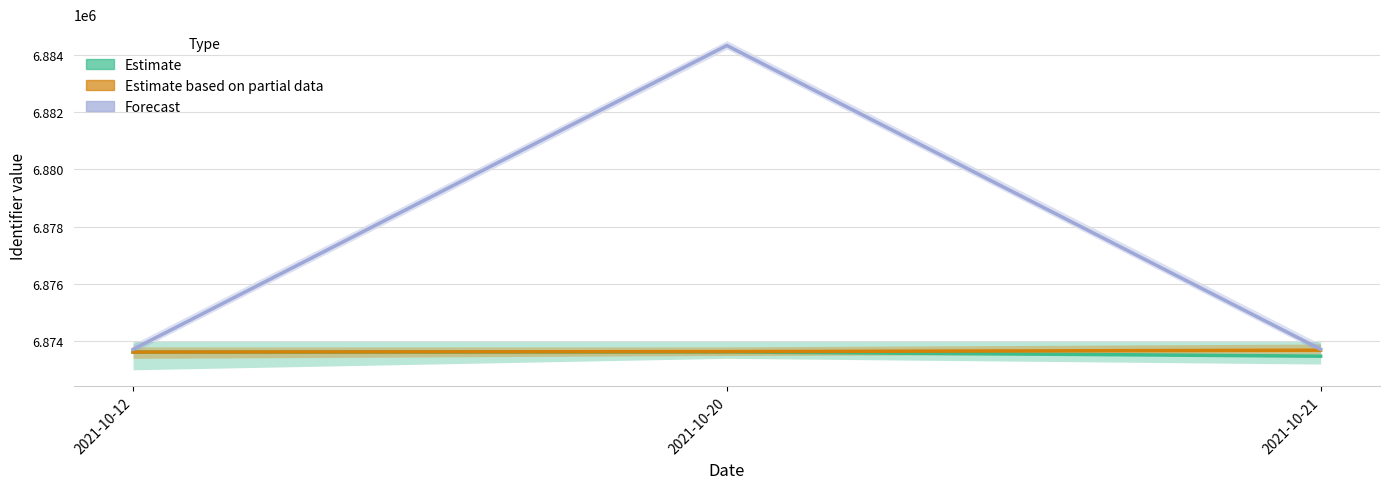

What is the sum of the Forecast values at 2021-10-12 and 2021-10-20?

13758045